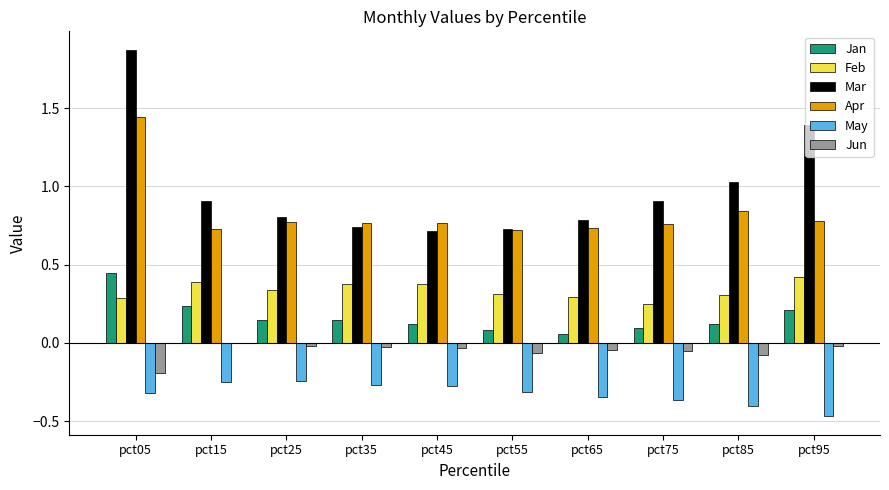

What is the greatest value displayed?

1.9